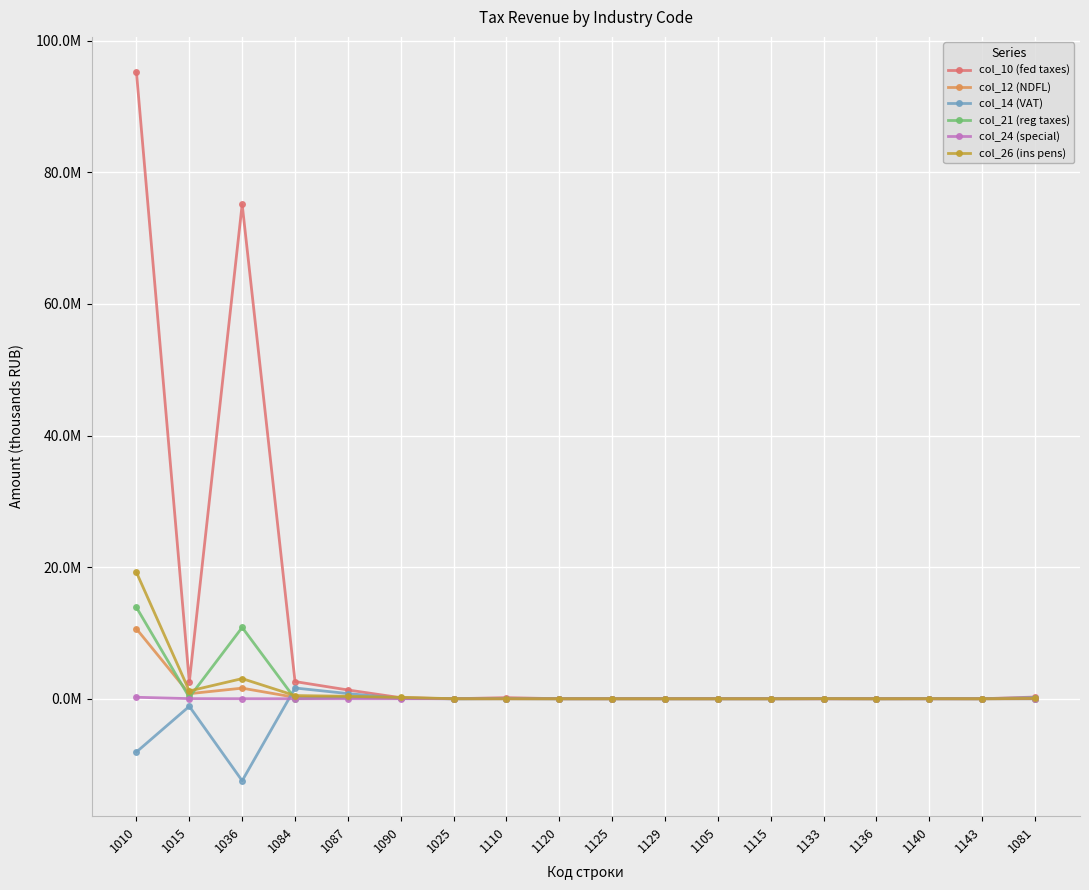

Is this an area chart (filled region under the line)?

No